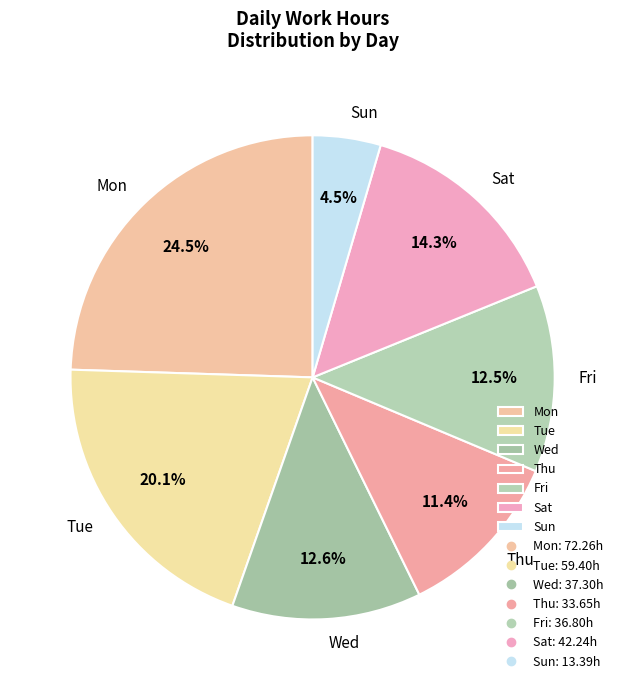

Does any single category account for the majority?

No